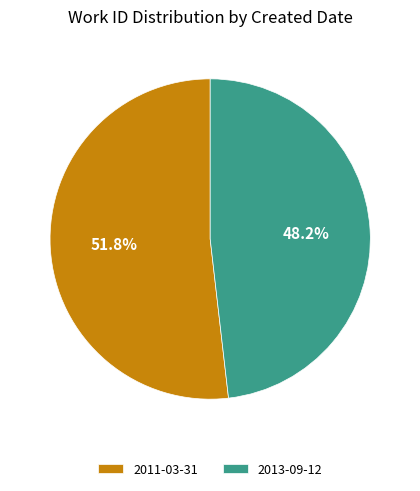

What is the smallest slice in the pie chart?

2013-09-12